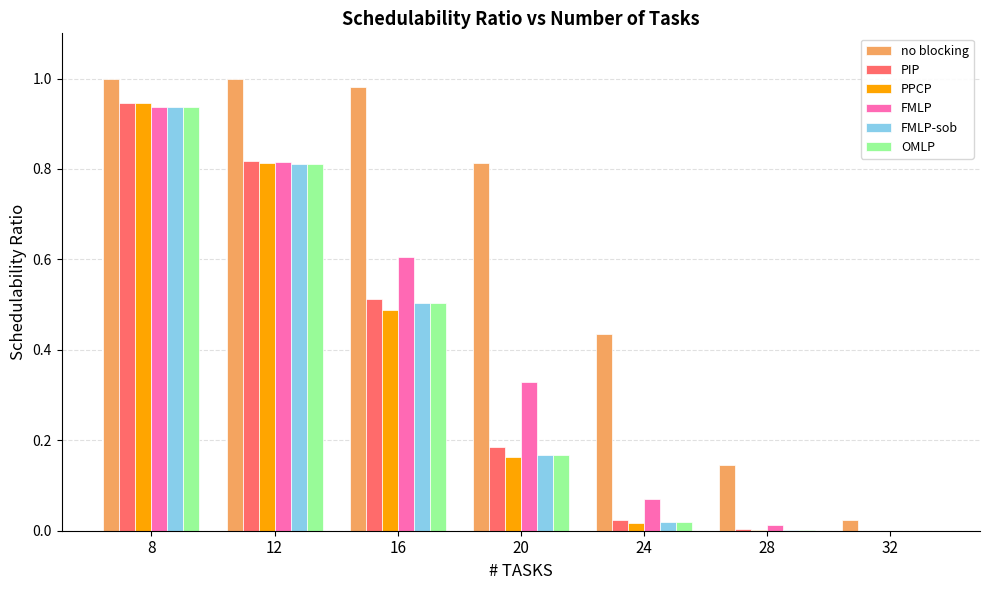

Which series changed the most between 8 and 24?

PPCP